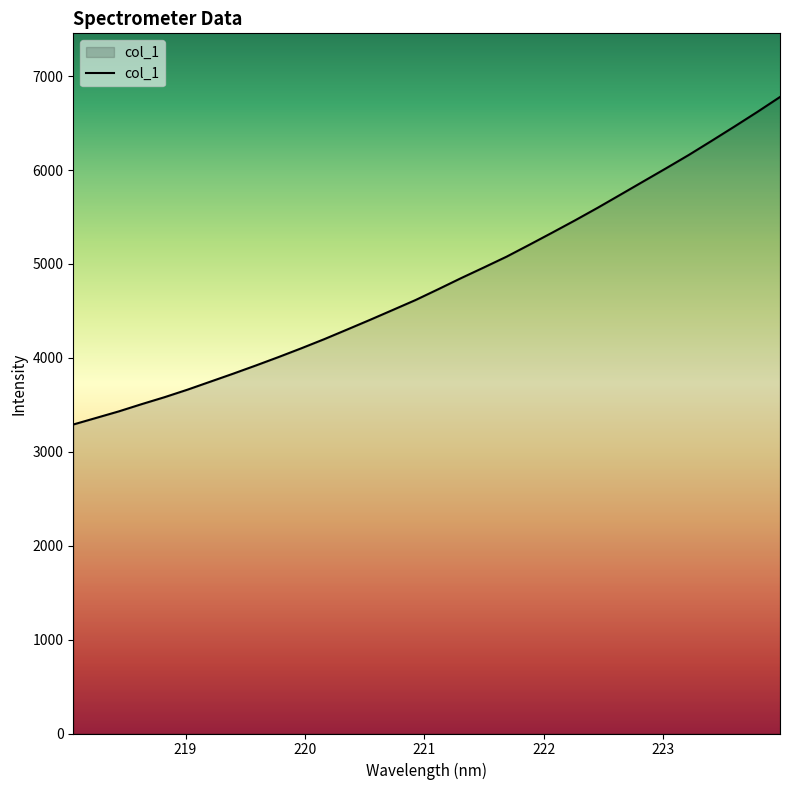

What is the difference between the maximum and minimum values?

3487.6